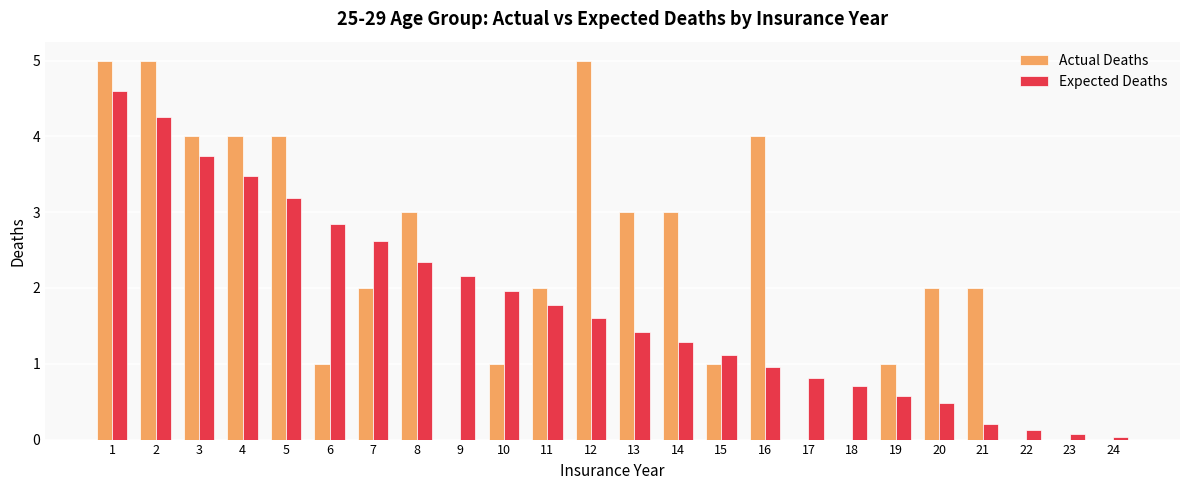

Between 3 and 19, which series saw the biggest shift?

Expected Deaths